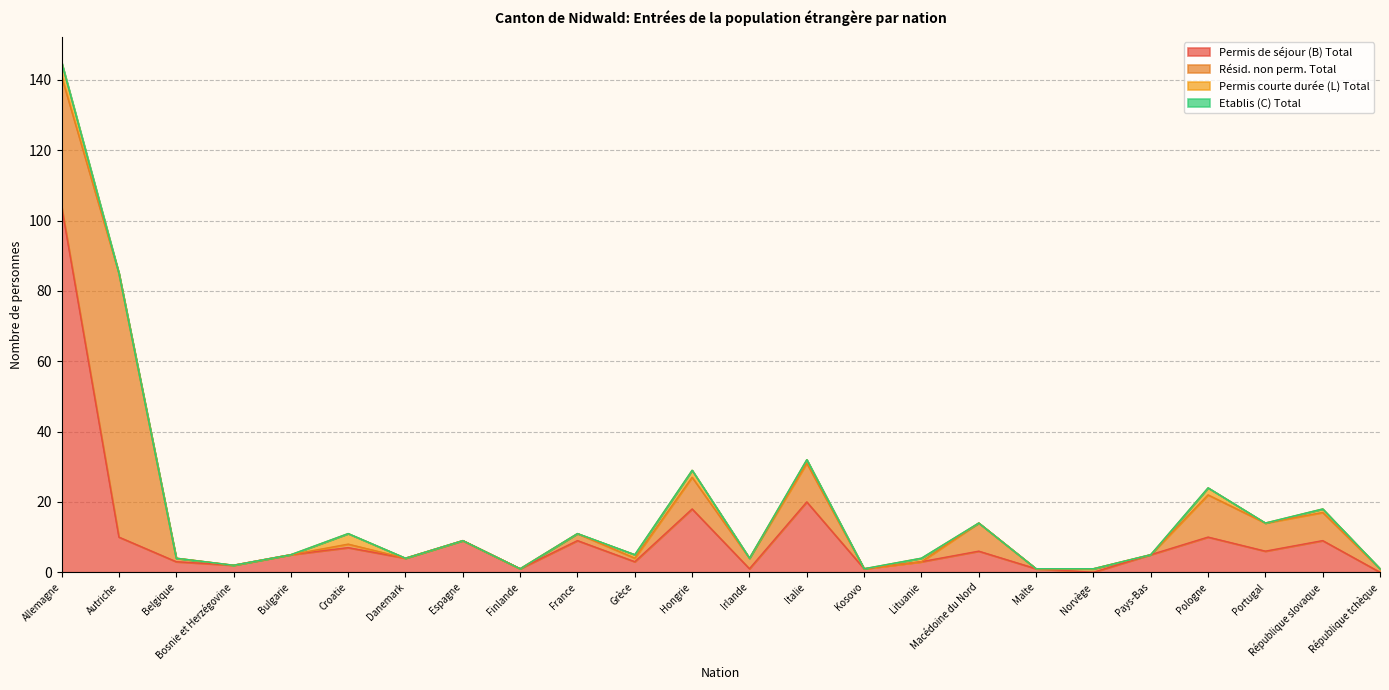

Is it true that Permis de séjour (B) Total equals 9 at République slovaque?

True